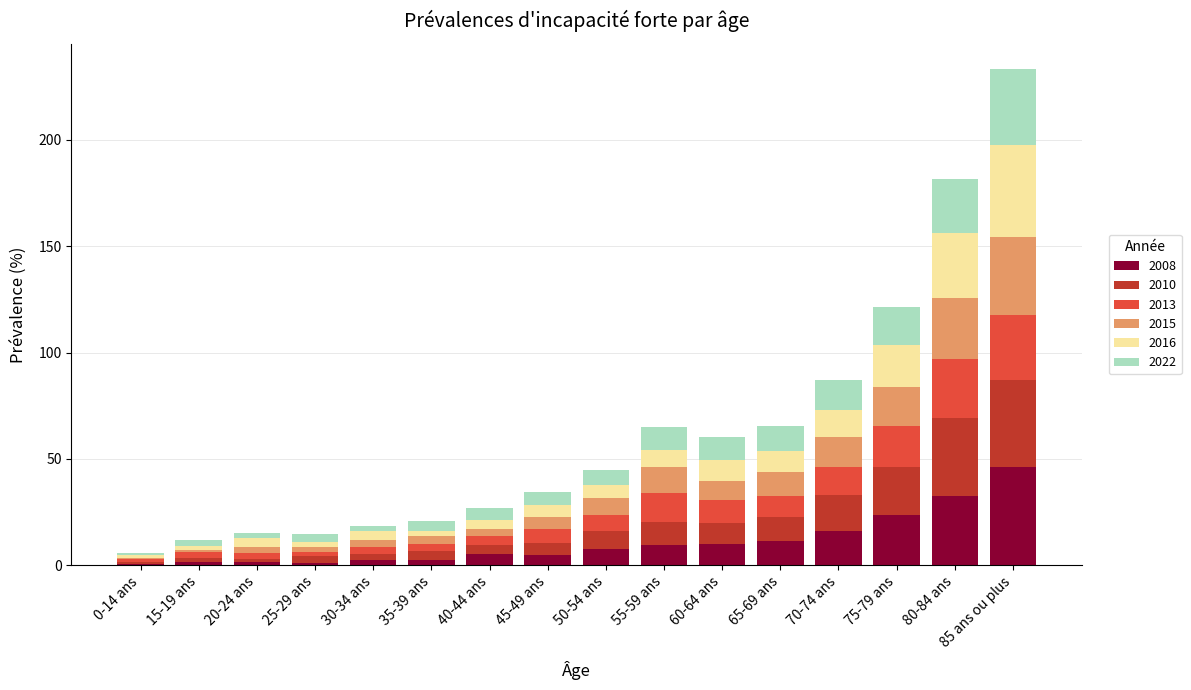

At which category is the sum across all series the highest?

85 ans ou plus